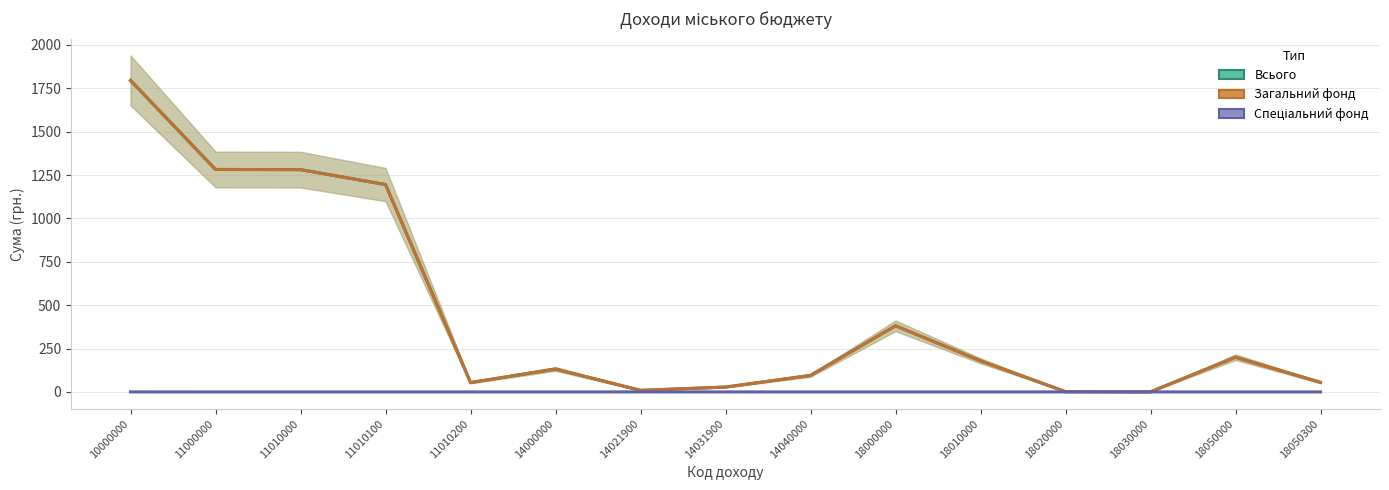

True or false: Спеціальний фонд and Загальний фонд intersect in this chart.

False